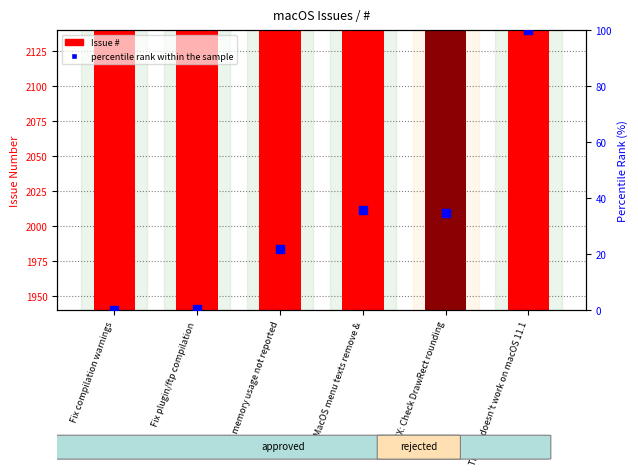

Is the value of Issue # at Fix compilation warnings greater than the value of percentile rank within the sample at MacOS menu texts remove &?

Yes